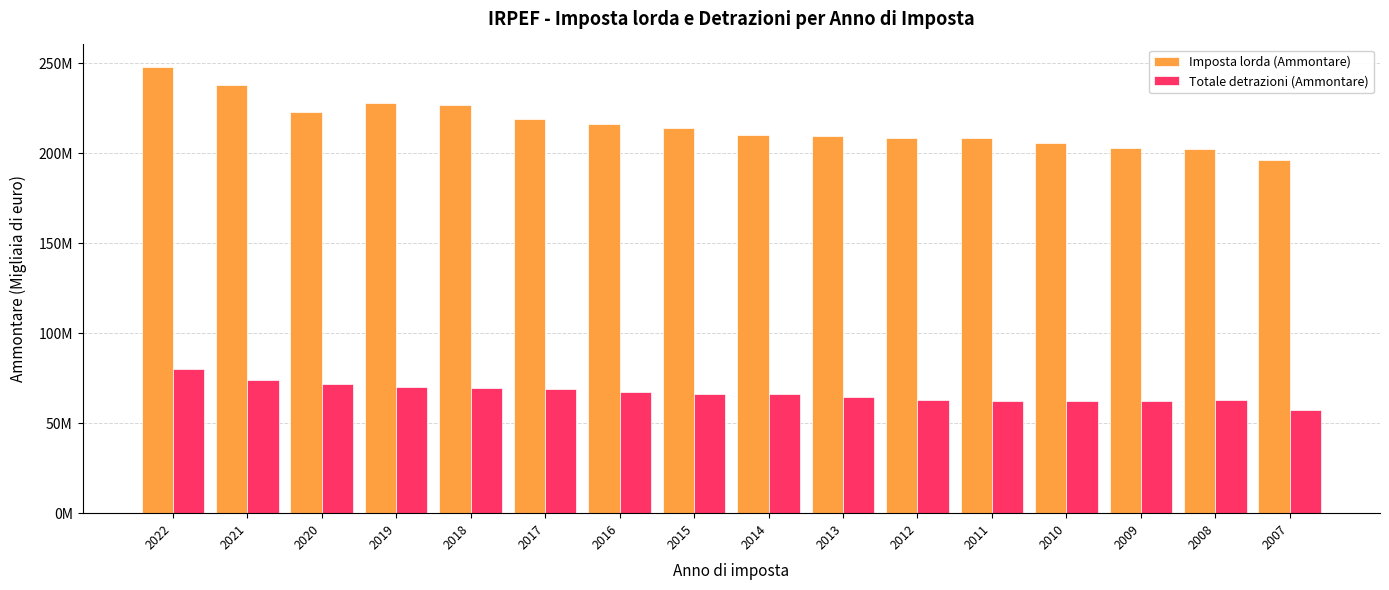

Reading left to right, what are all the values shown in this chart?

Imposta lorda (Ammontare): 247941280.0	237560046.0	222756700.0	227981930.0	226658853.0	218651669.0	216346644.0	214152686.0	210141840.0	209525072.0	208174884.9	208215753.0	205612575.6	202615700.4	202516530.7	196368819.2
Totale detrazioni (Ammontare): 79991103.0	73932985.0	71556810.0	70178278.0	69798696.0	68985446.0	67553208.0	66069976.0	66150803.0	64406485.0	62984525.9	62112973.0	62482055.9	62311161.5	62917812.6	57422475.2